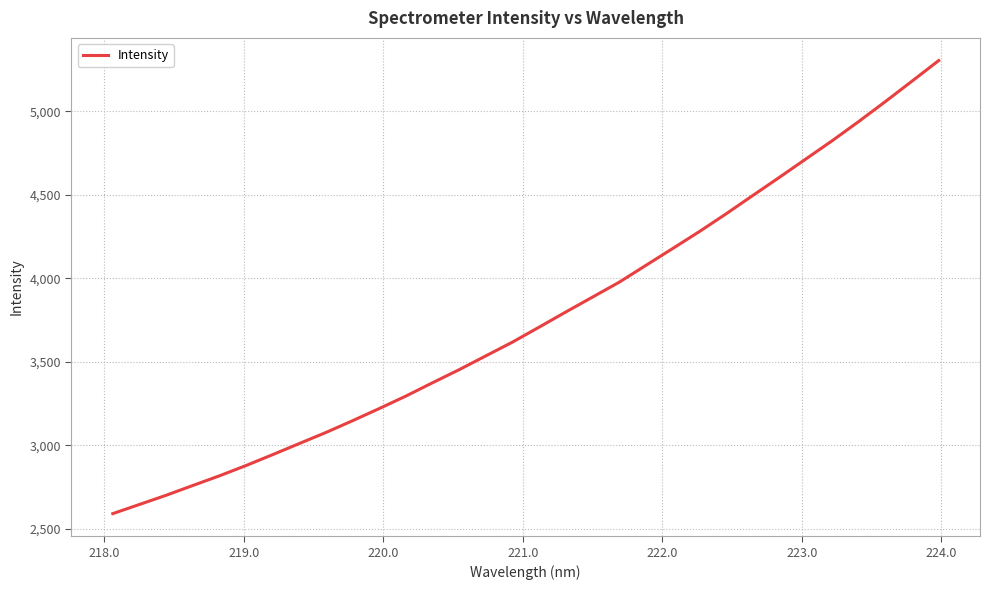

What is the difference between the maximum and minimum values?

2713.1